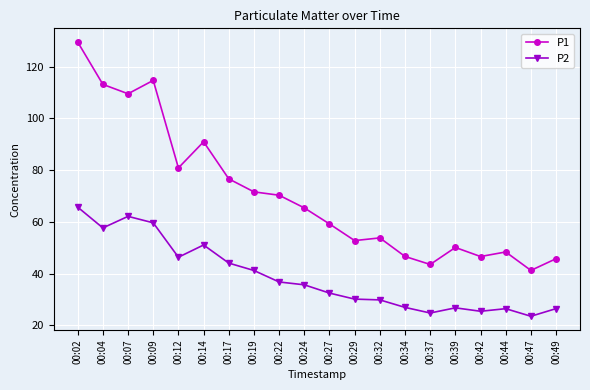

At which category does the chart reach its minimum across all series?

00:47